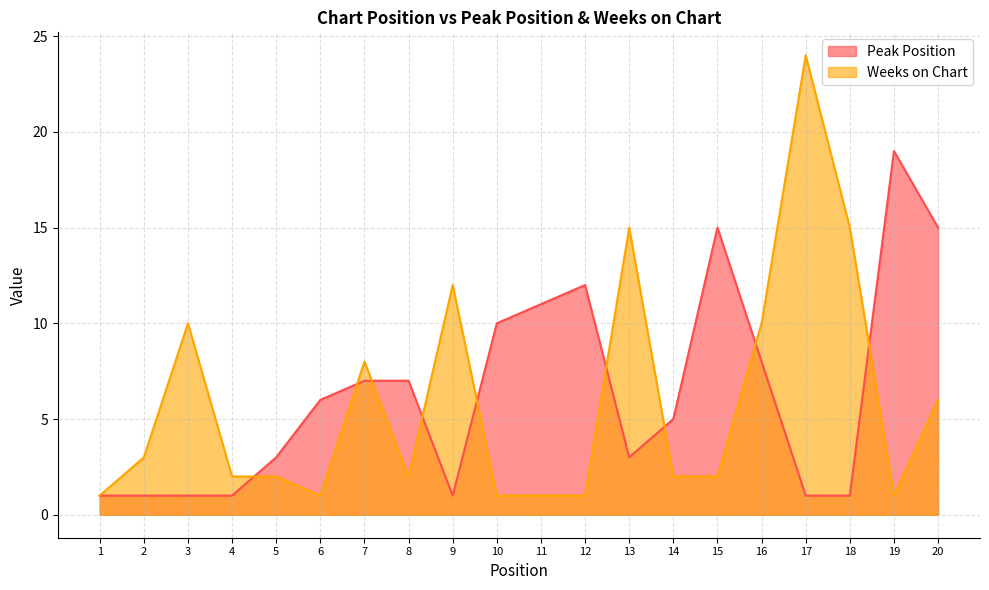

At which category does Peak Position reach its first local peak?

12